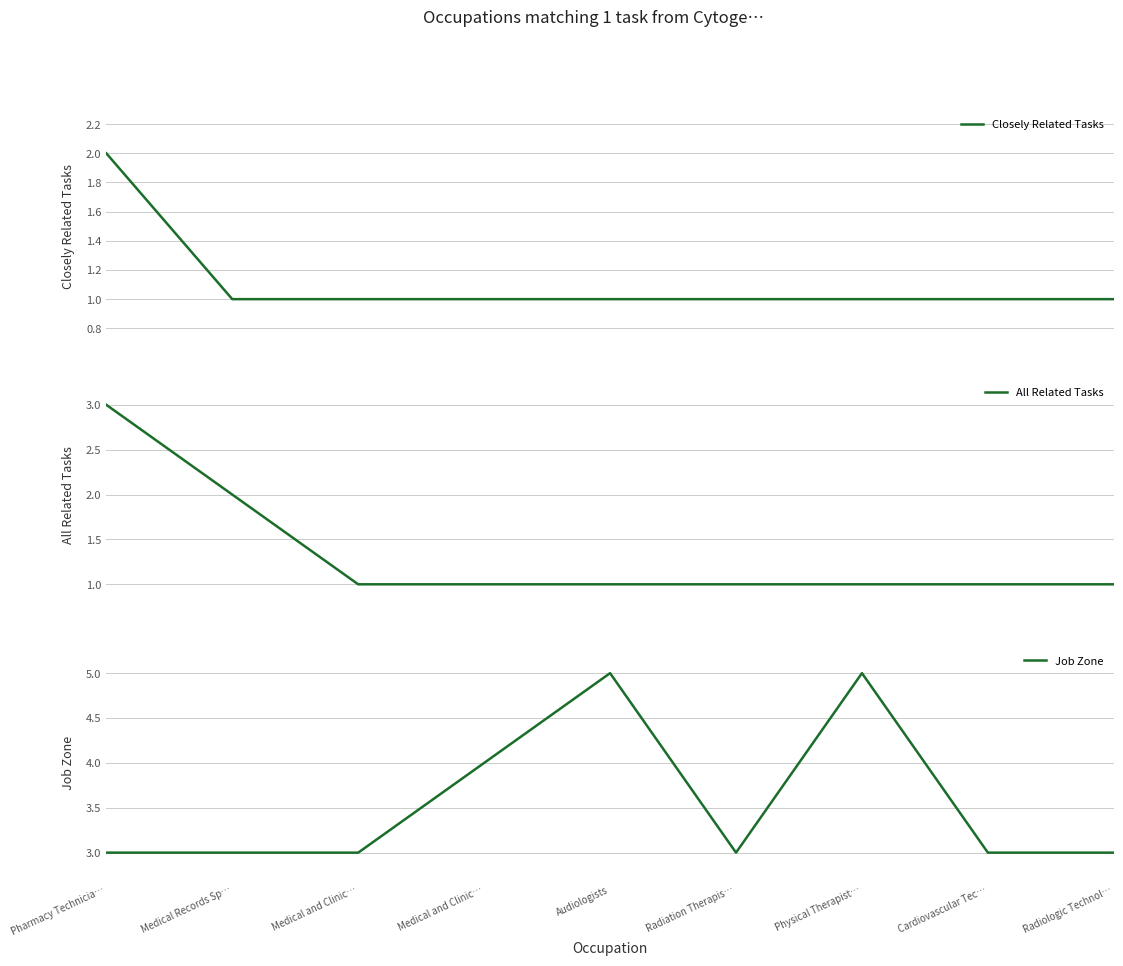

How many data points does each series have?

9